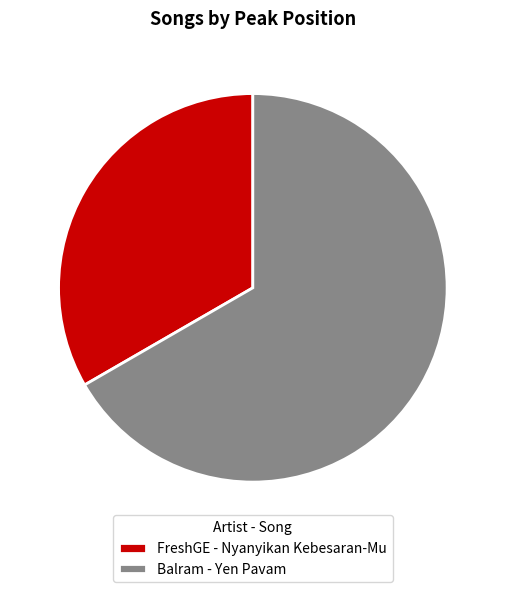

To the nearest percent, what portion does Balram - Yen Pavam represent?

67%